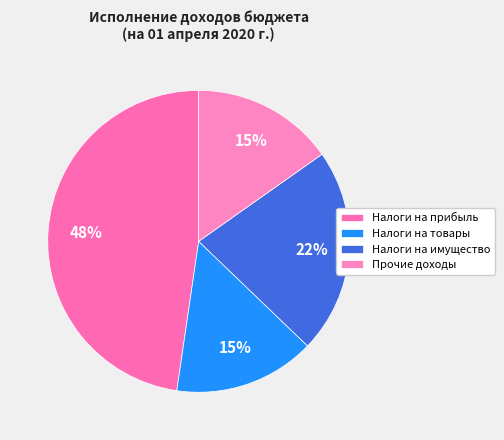

To the nearest percent, what is the average slice percentage?

25%